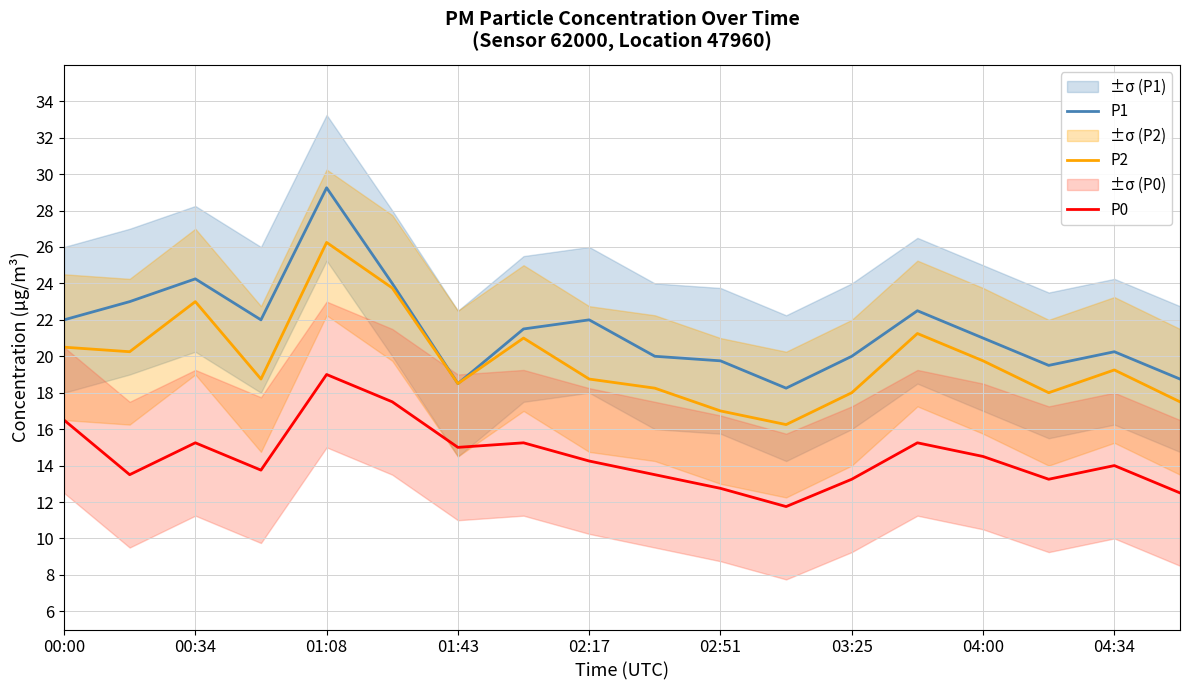

Reading left to right, what are all the values shown in this chart?

P1: 22.0	23.0	24.2	22.0	29.2	24.0	18.5	21.5	22.0	20.0	19.8	18.2	20.0	22.5	21.0	19.5	20.2	18.8
P2: 20.5	20.2	23.0	18.8	26.2	23.8	18.5	21.0	18.8	18.2	17.0	16.2	18.0	21.2	19.8	18.0	19.2	17.5
P0: 16.5	13.5	15.2	13.8	19.0	17.5	15.0	15.2	14.2	13.5	12.8	11.8	13.2	15.2	14.5	13.2	14.0	12.5